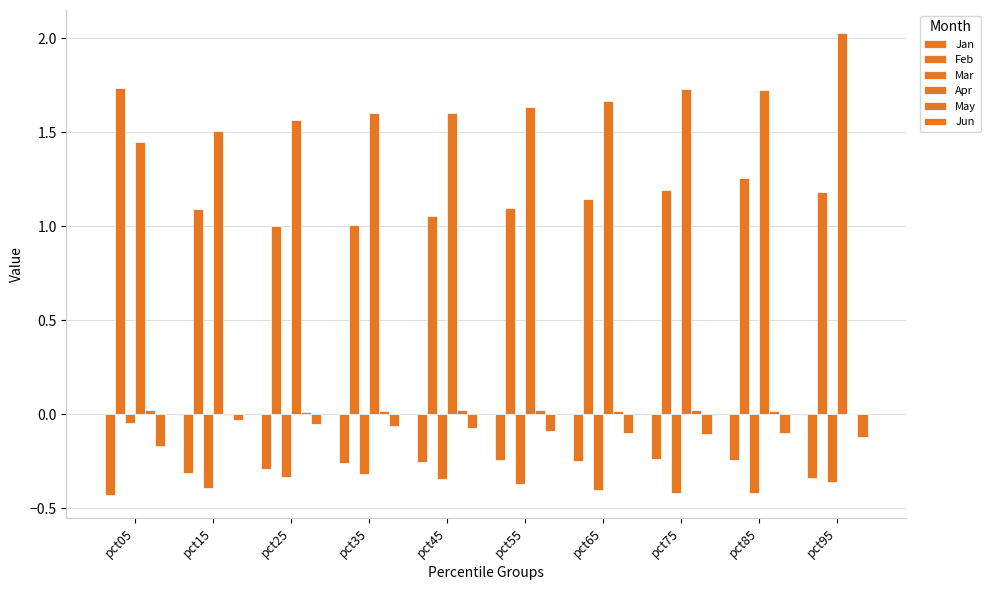

Are the bars horizontal?

No